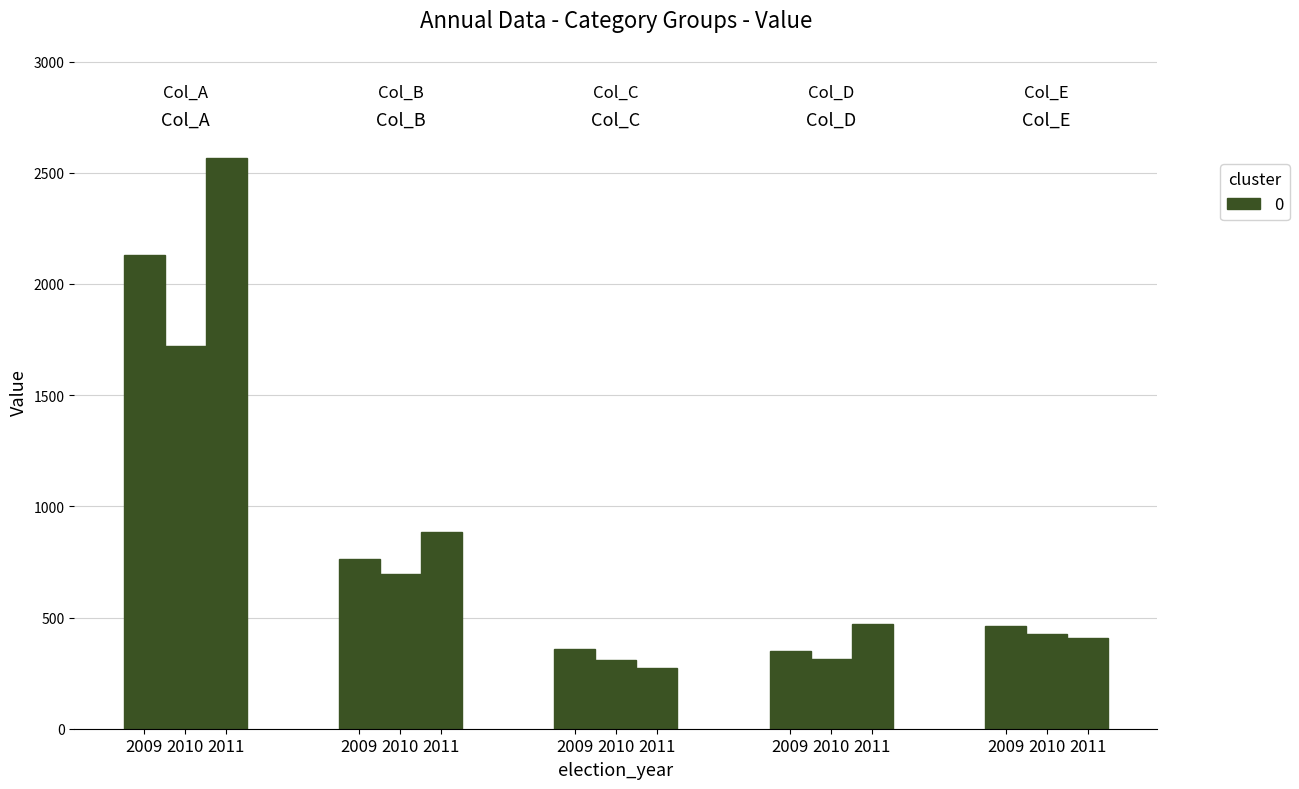

What is the approximate value of Col_A at 2009, to the nearest 10?

2130